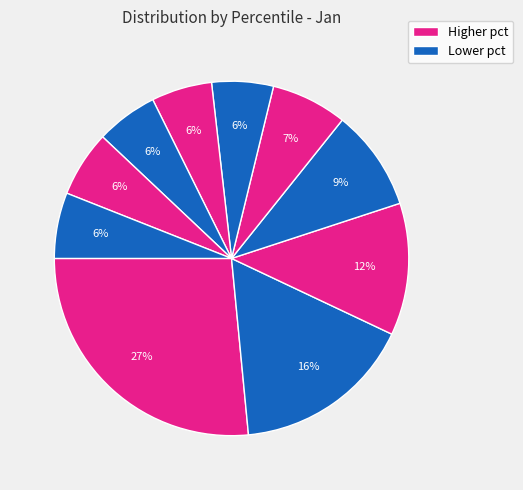

How many segments does this pie chart have?

10